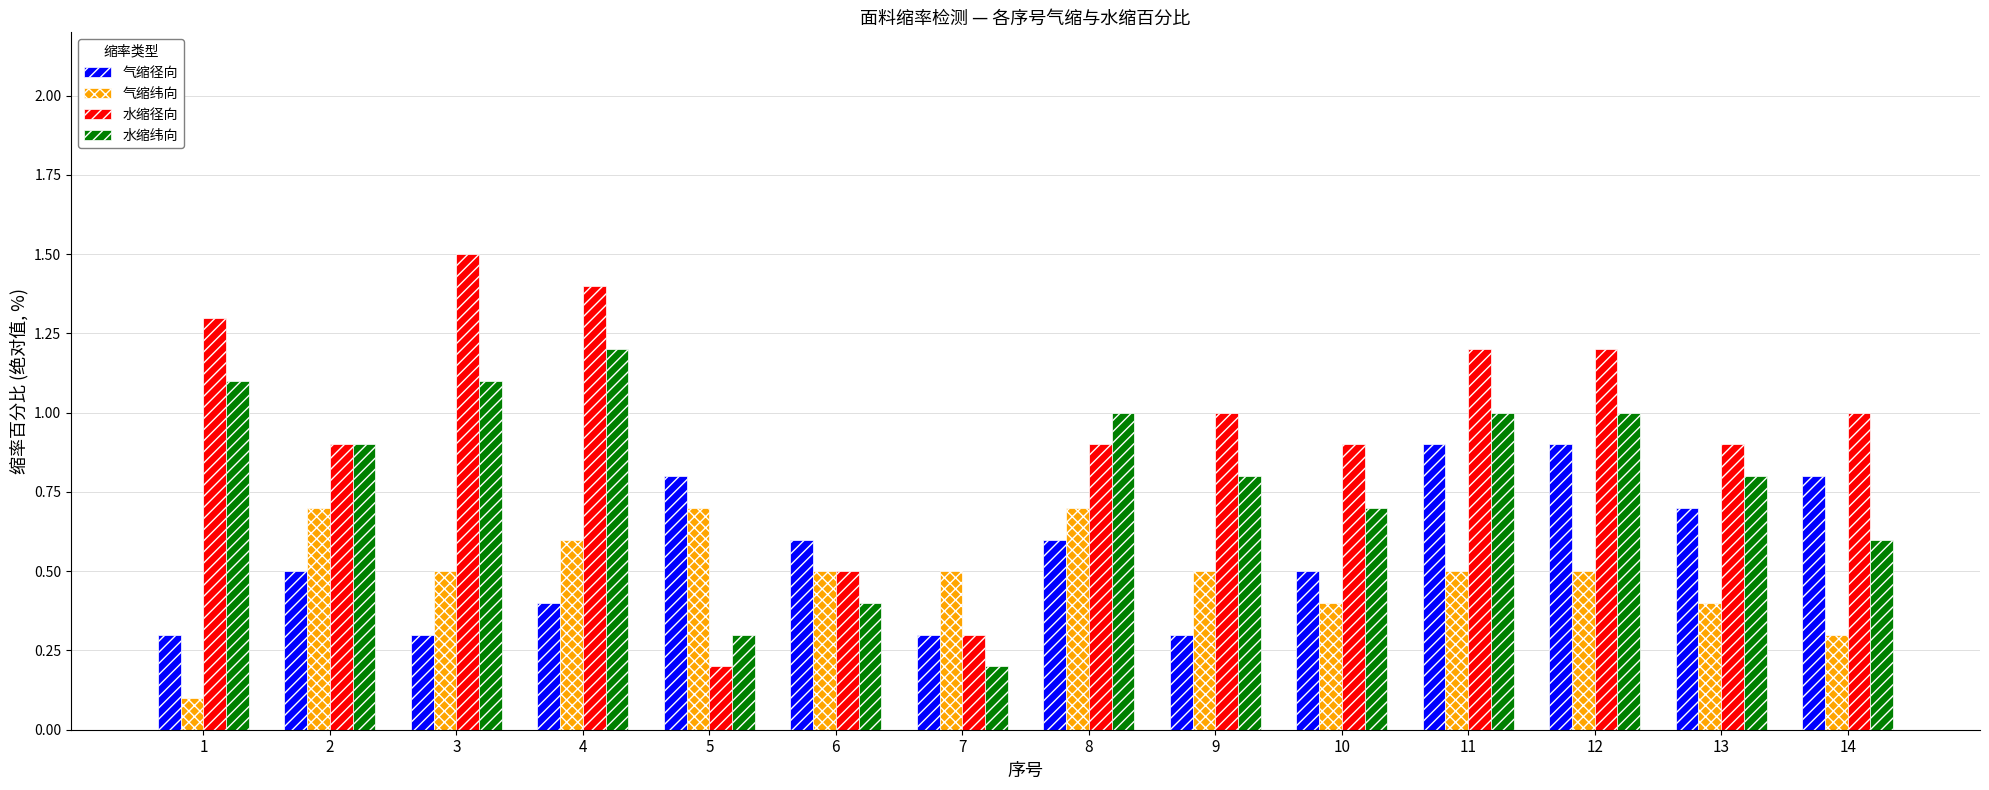

Where is 气缩纬向 nearest to the value 0?

1